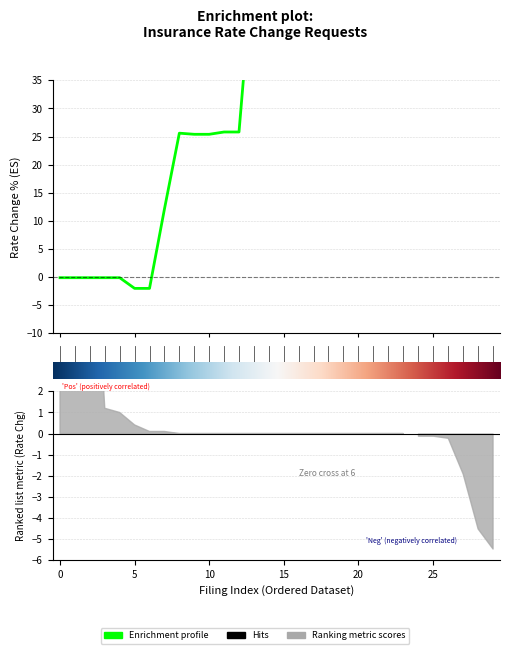

Which has a higher value, 19 or 11?

19